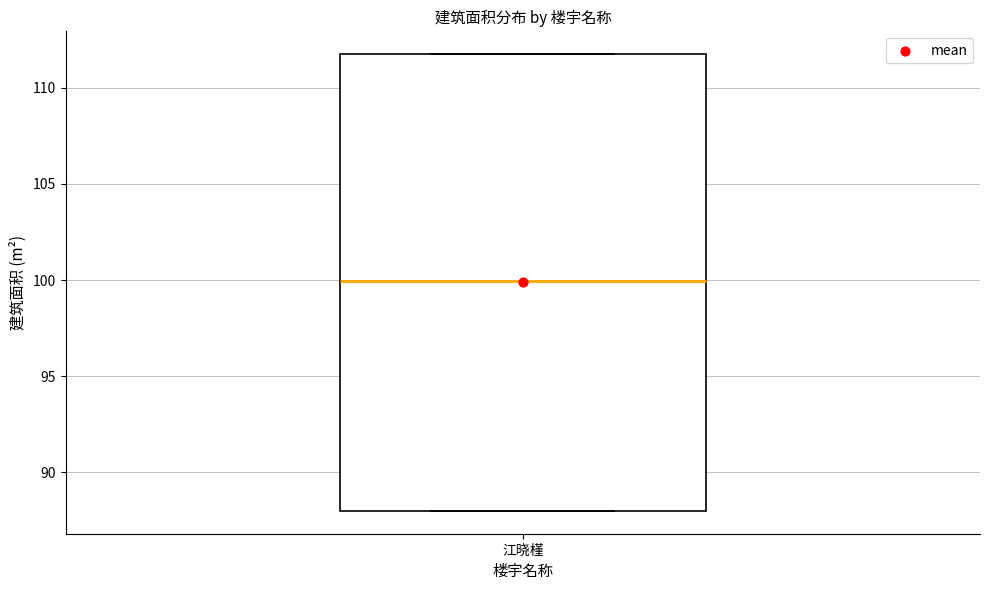

Where is the upper edge of the box for 江晓槿 on the y-axis? The values are not printed on the chart, so give them approximately, as read against the axis.

112